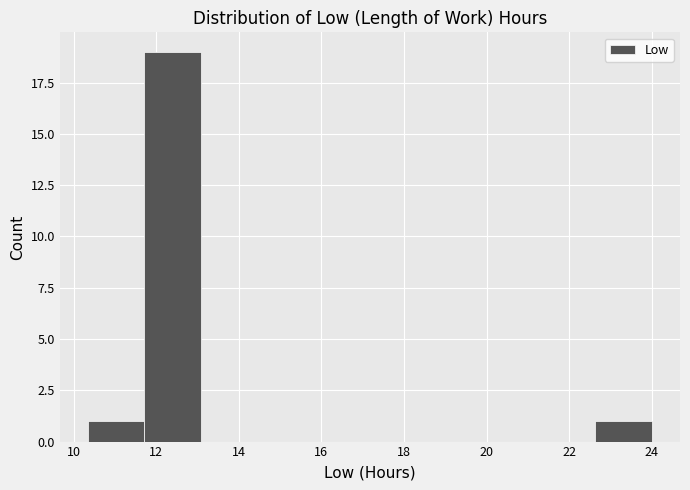

Reading left to right, transcribe this chart: for each bar, give the range it covers on the x-axis and its height. Neither the bar edges nor the heights are printed on the chart, so give them approximately, as read against the axes.

10.4 to 11.8: 1
11.8 to 13.0: 19
13.0 to 14.4: 0
14.4 to 15.8: 0
15.8 to 17.2: 0
17.2 to 18.6: 0
18.6 to 20.0: 0
20.0 to 21.2: 0
21.2 to 22.6: 0
22.6 to 24.0: 1